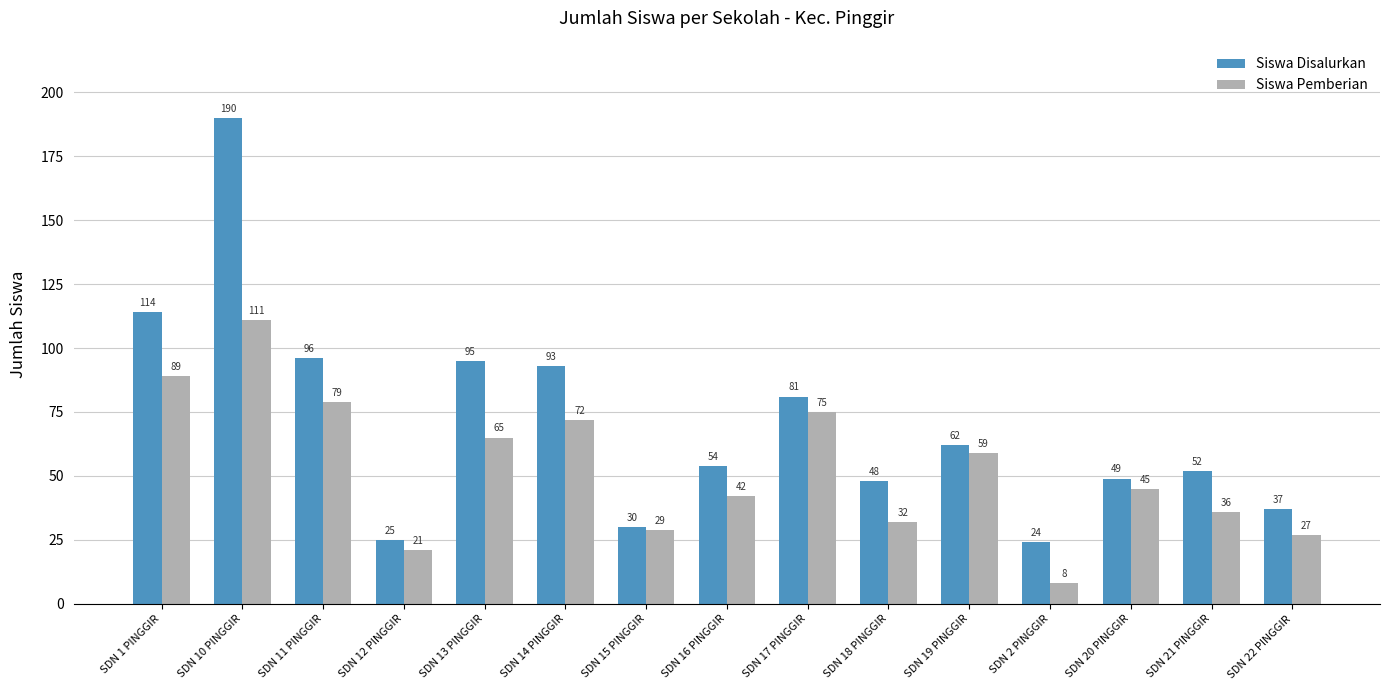

What is the difference between the maximum and second lowest values in the Siswa Pemberian series?

90